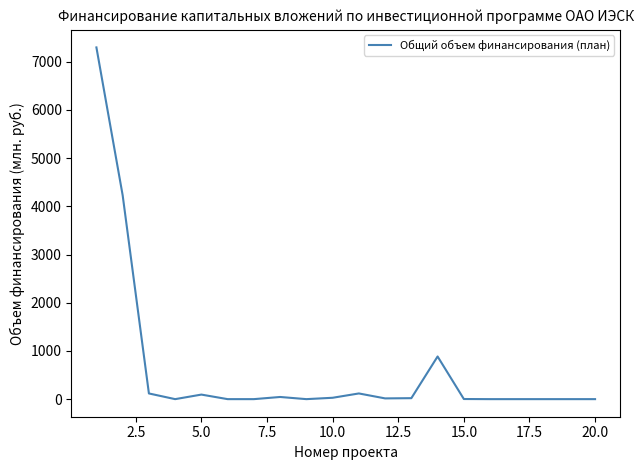

What is the difference between the maximum and minimum values?

7298.2